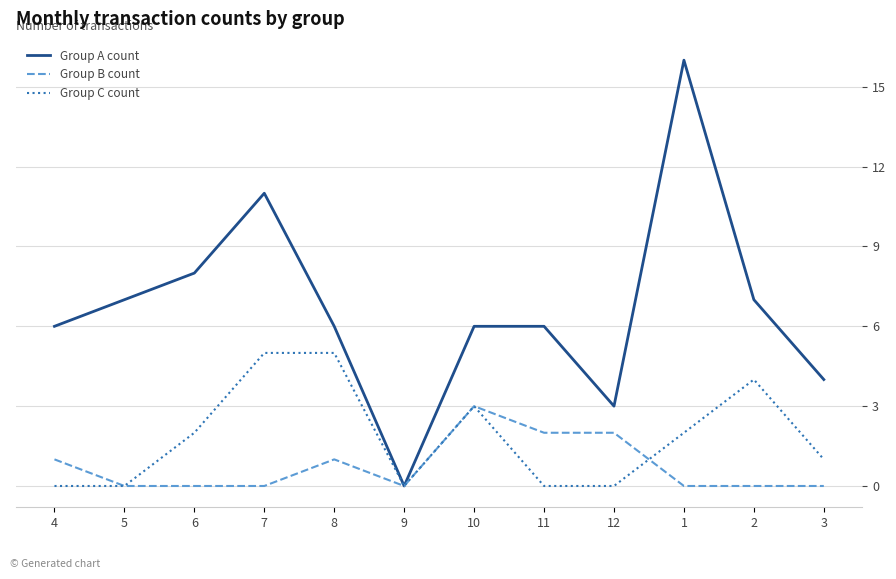

The Group C count series shows 0 at 11. True or false?

True